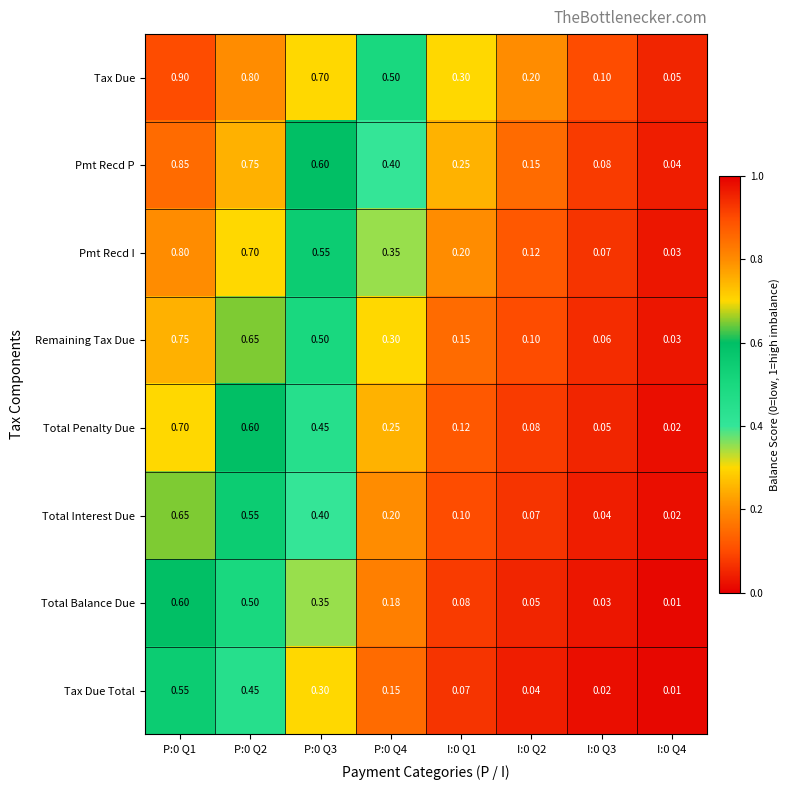

Which series has the widest spread of values?

Tax Due